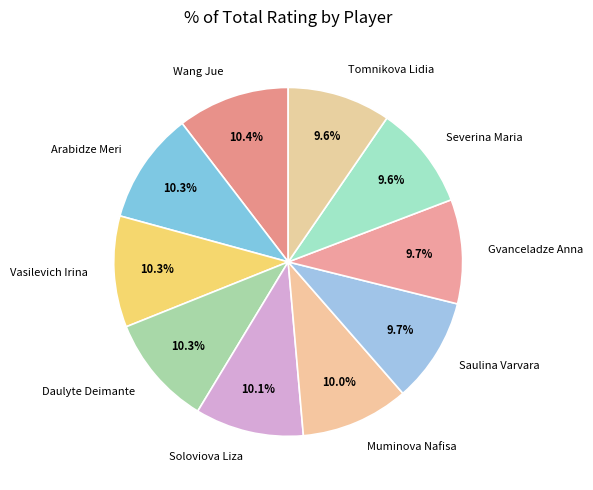

How much of the chart is everything except Soloviova Liza?

89.9%